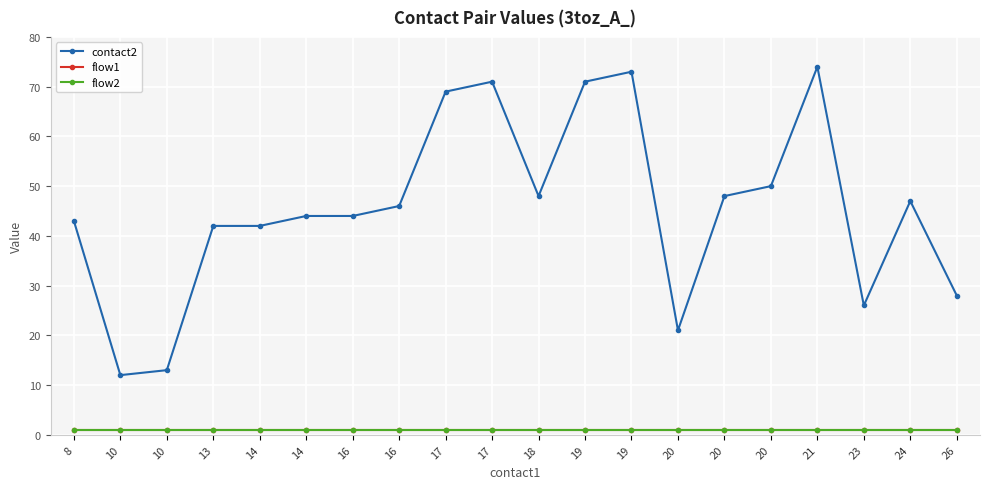

List the labels in order of contact2 value, largest first.

21, 19, 17, 19, 17, 20, 18, 20, 24, 16, 14, 16, 8, 13, 14, 26, 23, 20, 10, 10